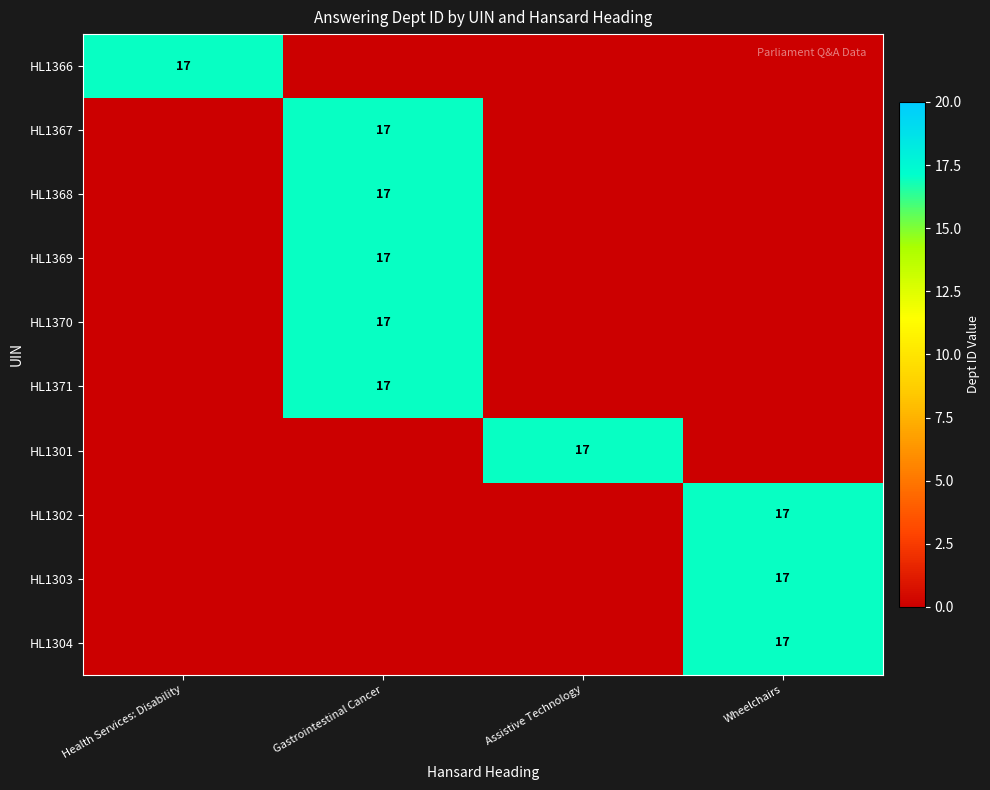

Is it true that HL1367 equals 17 at Gastrointestinal Cancer?

True